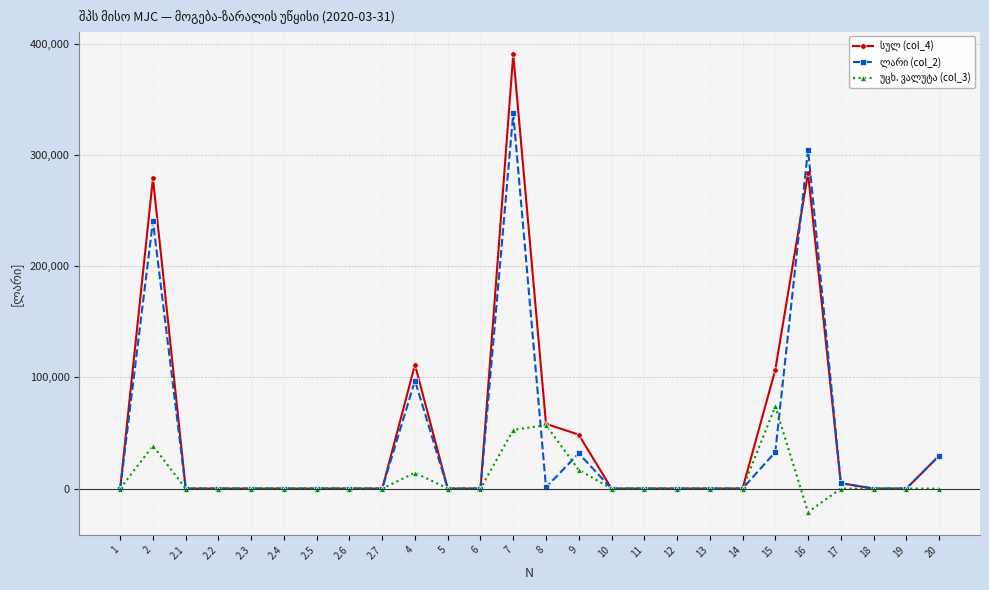

What is the greatest value displayed?

390227.8